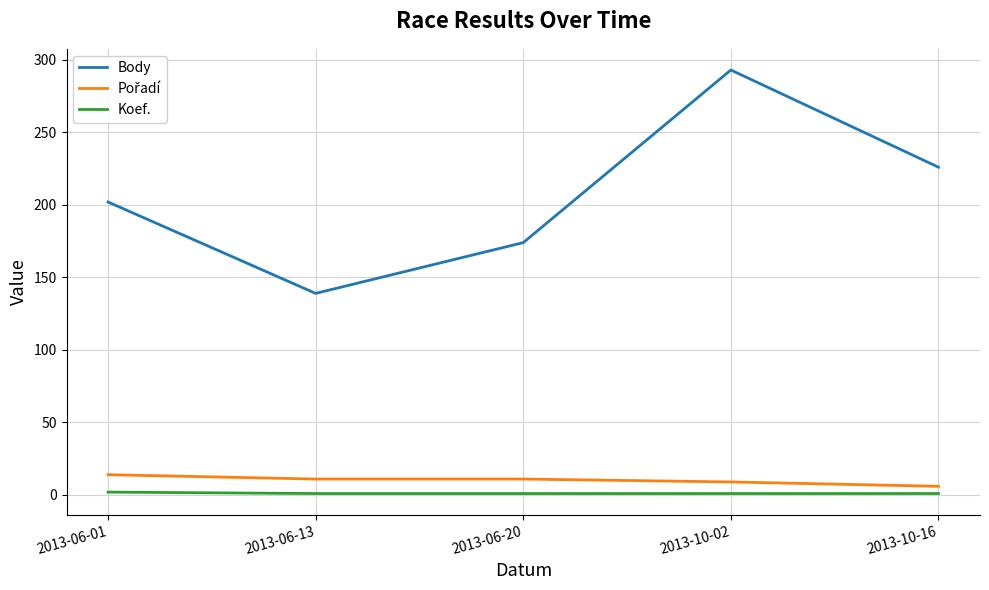

List the labels in order of Body value, smallest first.

2013-06-13, 2013-06-20, 2013-06-01, 2013-10-16, 2013-10-02